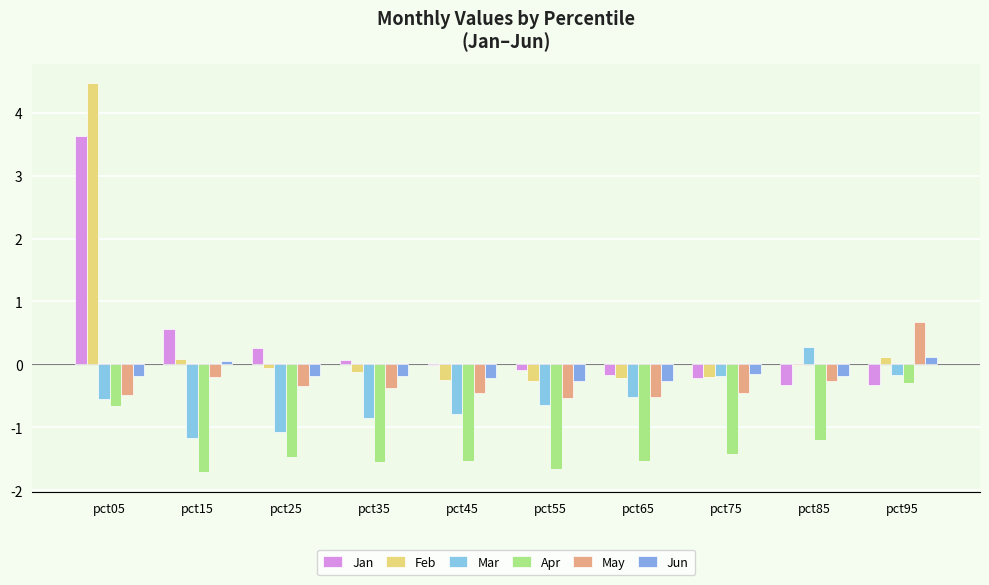

What is the difference between the May values at pct55 and pct35?

0.2